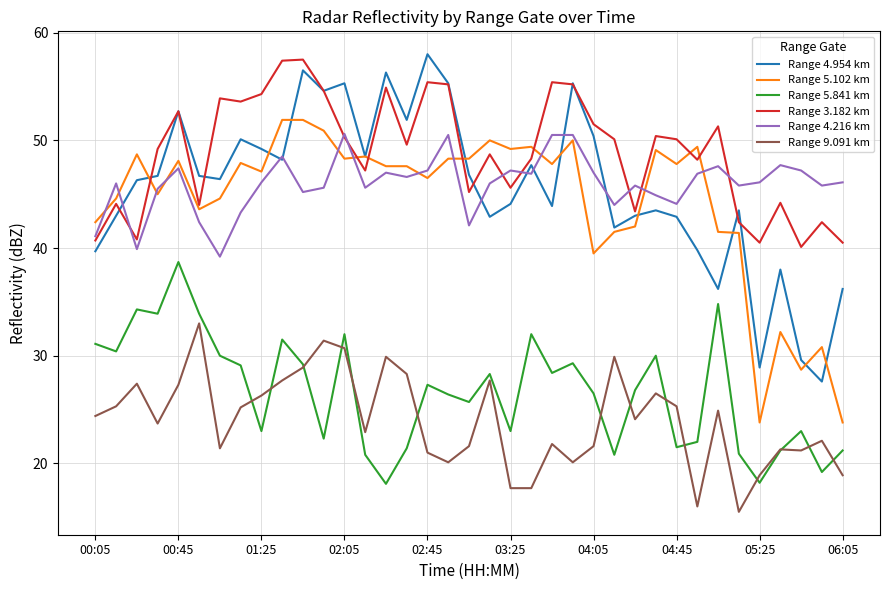

True or false: Range 5.841 km and Range 4.954 km intersect in this chart.

False